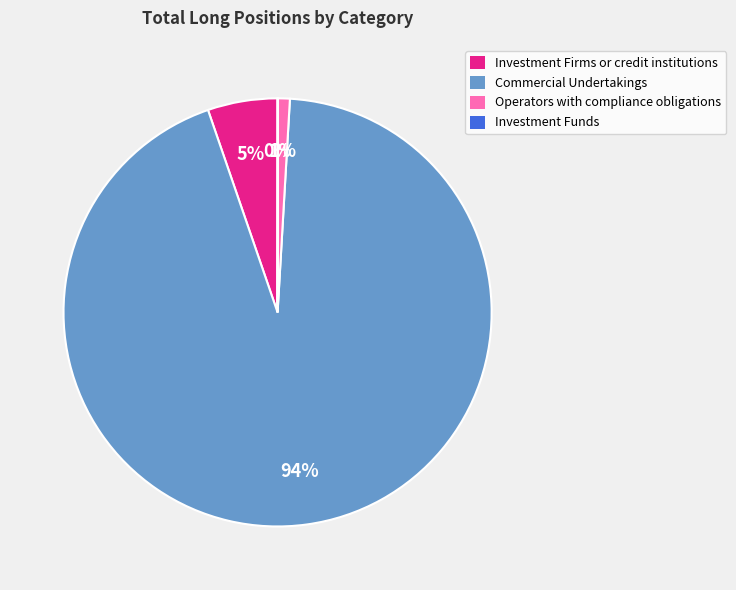

The Investment Firms or credit institutions slice represents 5% of the pie. True or false?

True